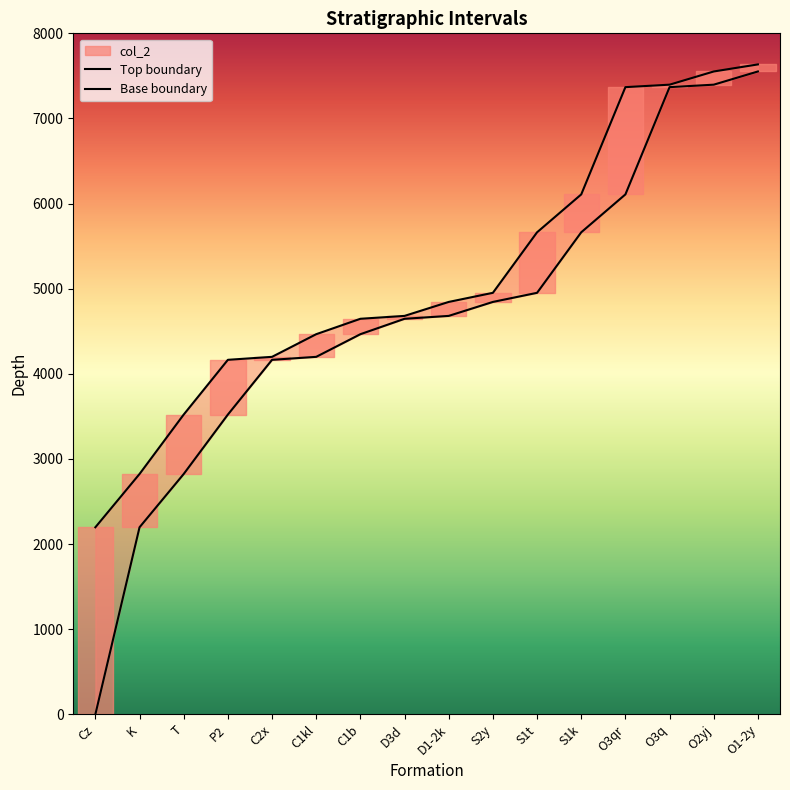

At which label is Top boundary closest to 4916?

S2y